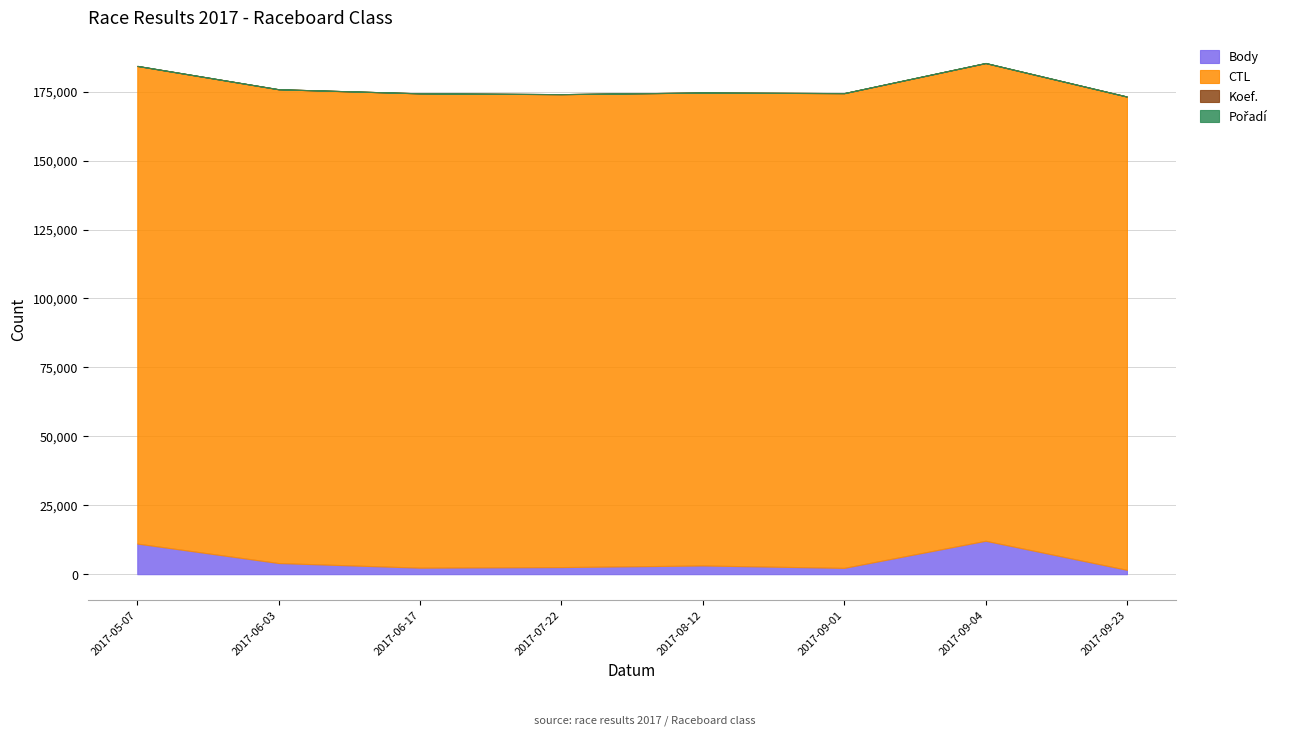

Where is the first local minimum for Koef.?

2017-08-12